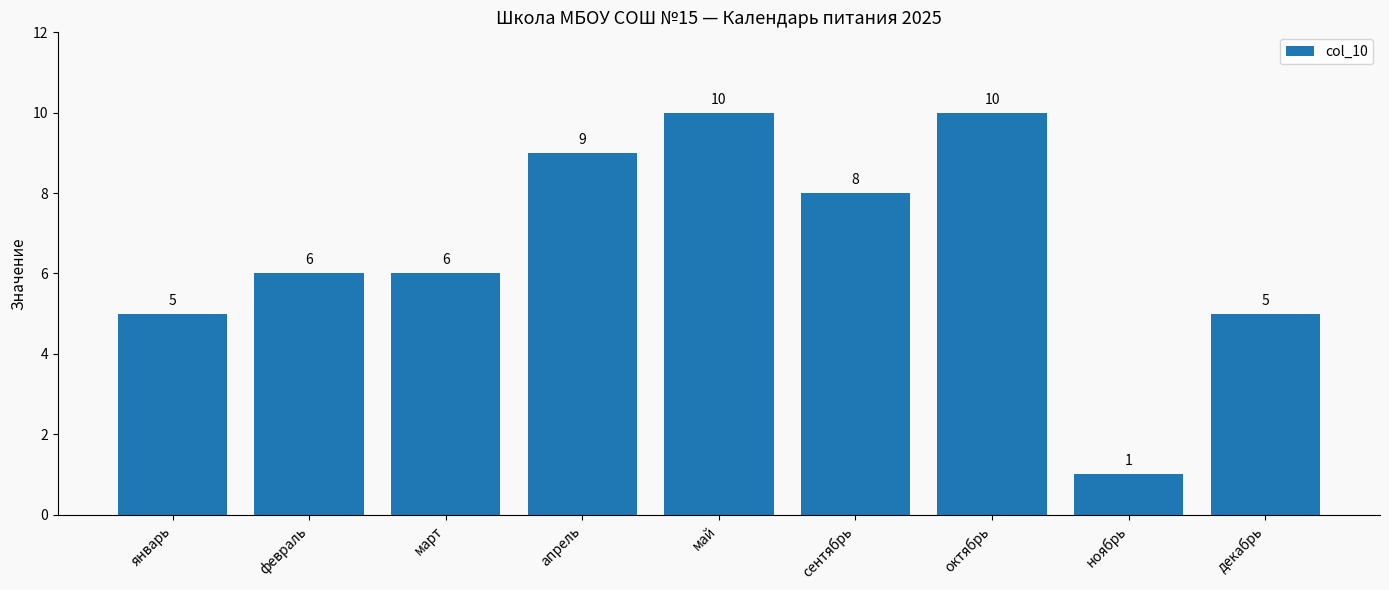

How many values are between 5 and 9?

6